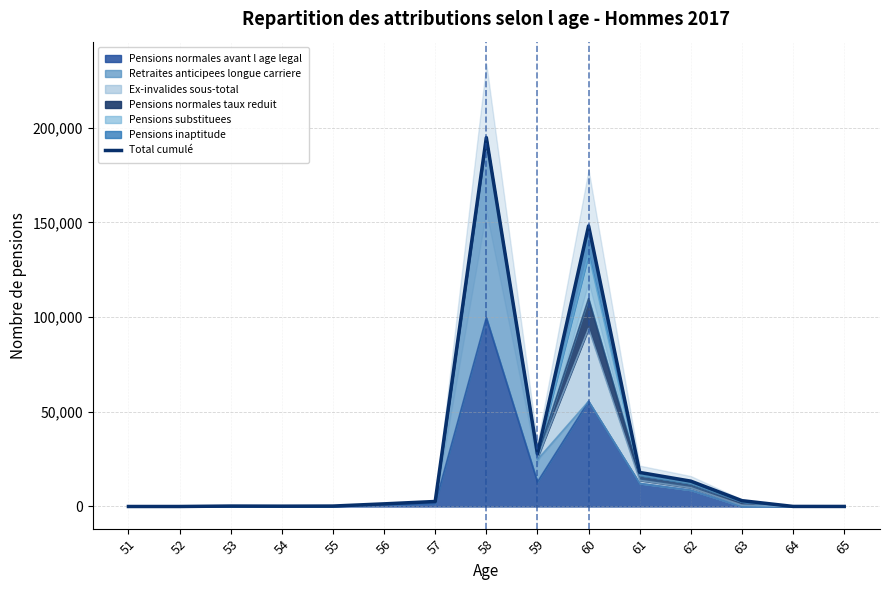

At which category does the data reach its first local peak?

53